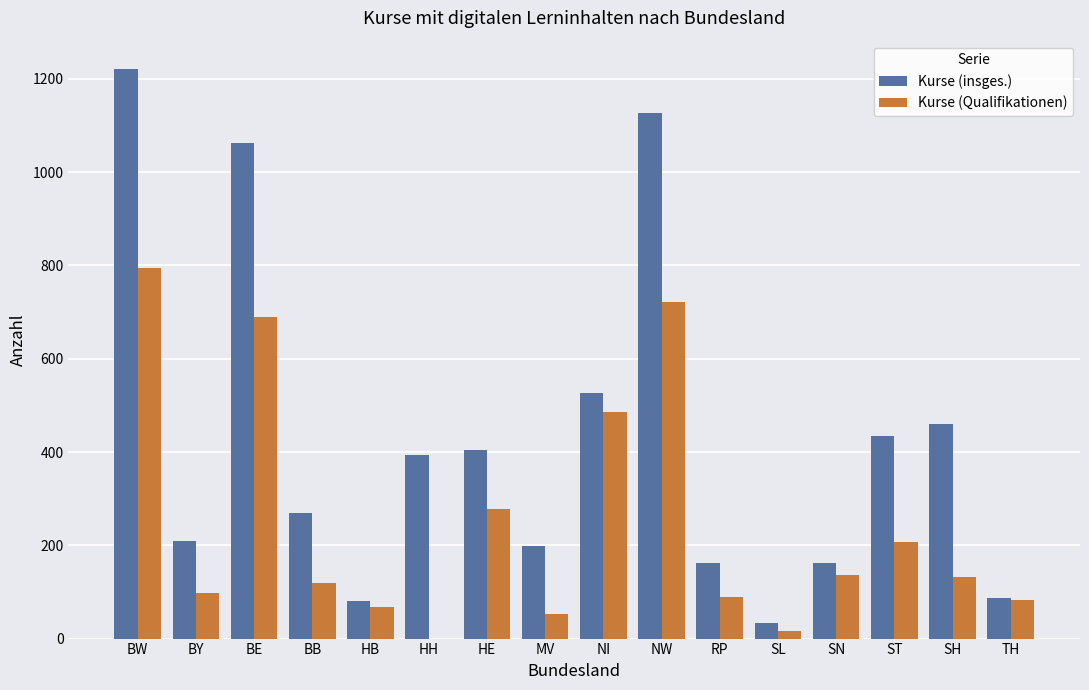

How many categories are shown in the chart?

16